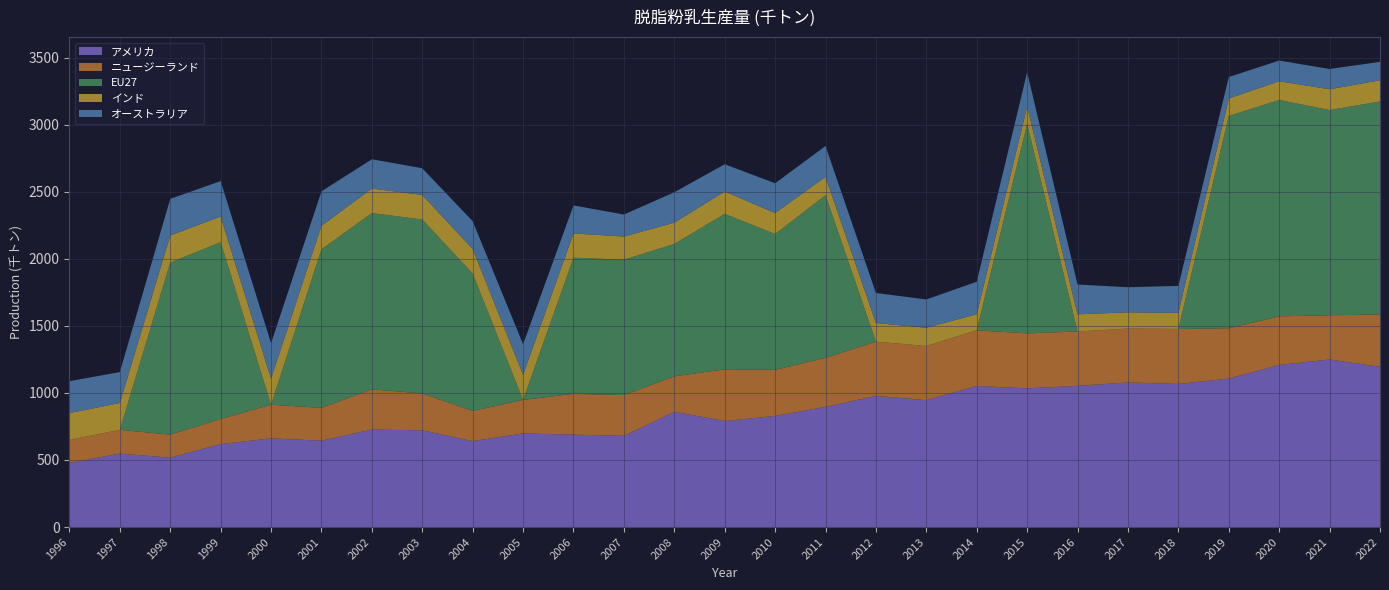

Reading left to right, extract all data points from this chart.

アメリカ: 1996=477.6	1997=548.0	1998=517.0	1999=618.9	2000=661.0	2001=644.0	2002=727.0	2003=721.0	2004=641.0	2005=698.0	2006=689.0	2007=680.0	2008=859.0	2009=791.0	2010=828.0	2011=896.0	2012=978.0	2013=946.0	2014=1052.0	2015=1034.0	2016=1053.0	2017=1078.0	2018=1067.0	2019=1107.0	2020=1209.0	2021=1249.0	2022=1195.0
ニュージーランド: 1996=172.0	1997=177.0	1998=172.0	1999=187.0	2000=251.0	2001=245.0	2002=300.0	2003=275.0	2004=225.0	2005=250.0	2006=304.0	2007=304.0	2008=265.0	2009=385.0	2010=344.0	2011=366.0	2012=404.0	2013=404.0	2014=415.0	2015=410.0	2016=405.0	2017=402.0	2018=410.0	2019=375.0	2020=362.0	2021=330.0	2022=390.0
EU27: 1996=0.0	1997=0.0	1998=1283.3	1999=1318.0	2000=0.0	2001=1182.0	2002=1314.0	2003=1297.0	2004=1024.0	2005=0.0	2006=1015.0	2007=1009.0	2008=987.0	2009=1159.0	2010=1013.0	2011=1212.0	2012=0.0	2013=0.0	2014=0.0	2015=1562.0	2016=0.0	2017=0.0	2018=0.0	2019=1583.0	2020=1613.0	2021=1530.0	2022=1588.0
インド: 1996=200.3	1997=199.9	1998=201.8	1999=191.1	2000=194.0	2001=175.0	2002=183.0	2003=183.0	2004=183.0	2005=187.0	2006=181.0	2007=173.0	2008=158.0	2009=167.0	2010=156.0	2011=137.0	2012=139.0	2013=136.0	2014=120.0	2015=129.0	2016=128.0	2017=121.0	2018=120.0	2019=130.0	2020=140.0	2021=155.0	2022=158.0
オーストラリア: 1996=237.8	1997=230.6	1998=272.6	1999=264.4	2000=265.0	2001=257.0	2002=218.0	2003=199.0	2004=207.0	2005=228.0	2006=209.0	2007=164.0	2008=227.0	2009=203.0	2010=222.0	2011=230.0	2012=224.0	2013=211.0	2014=242.0	2015=256.0	2016=222.0	2017=187.0	2018=201.0	2019=160.0	2020=154.0	2021=151.0	2022=137.0